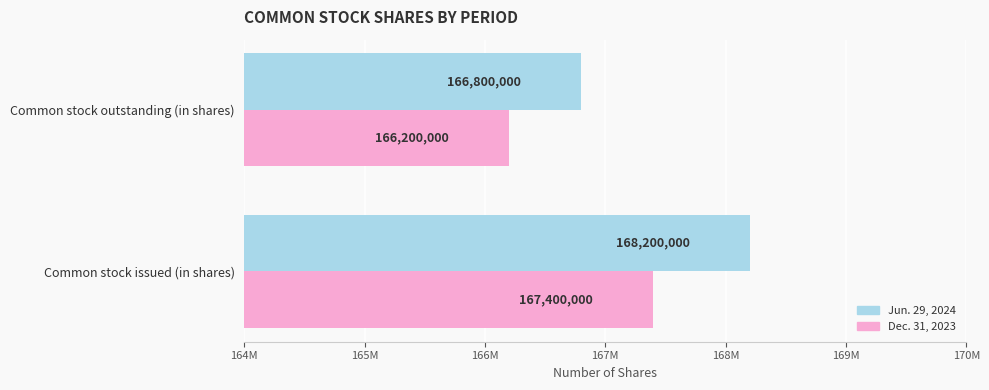

What is the sum of all Jun. 29, 2024 values?

335000000